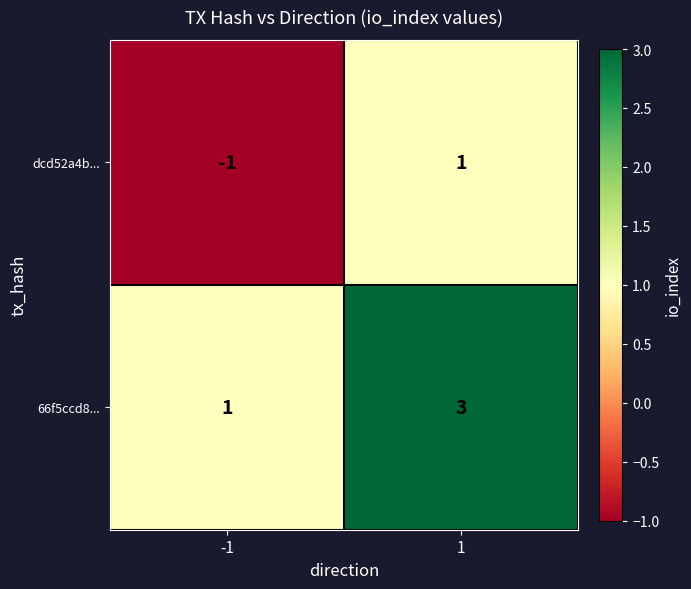

At which category is the sum across all series the highest?

1